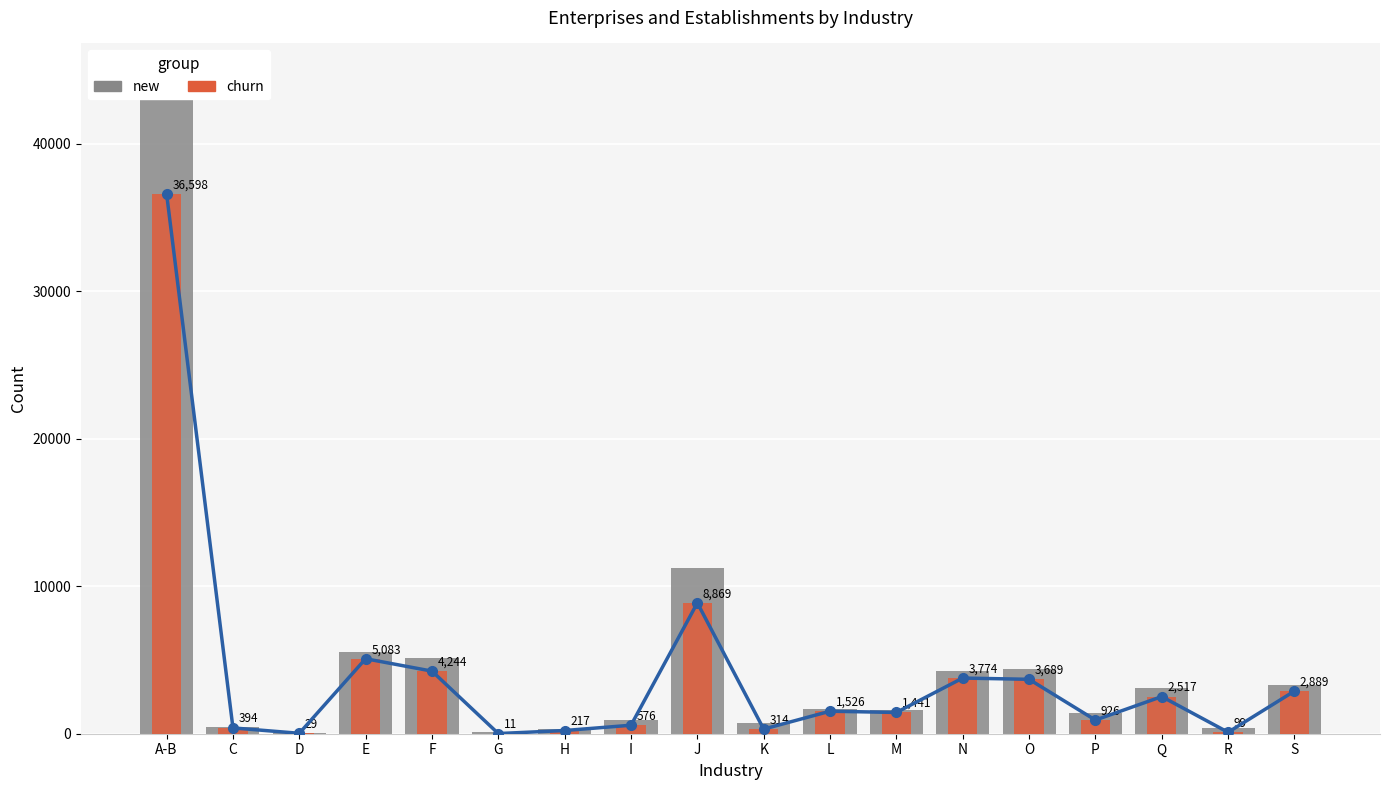

Which series has the widest spread of values?

new